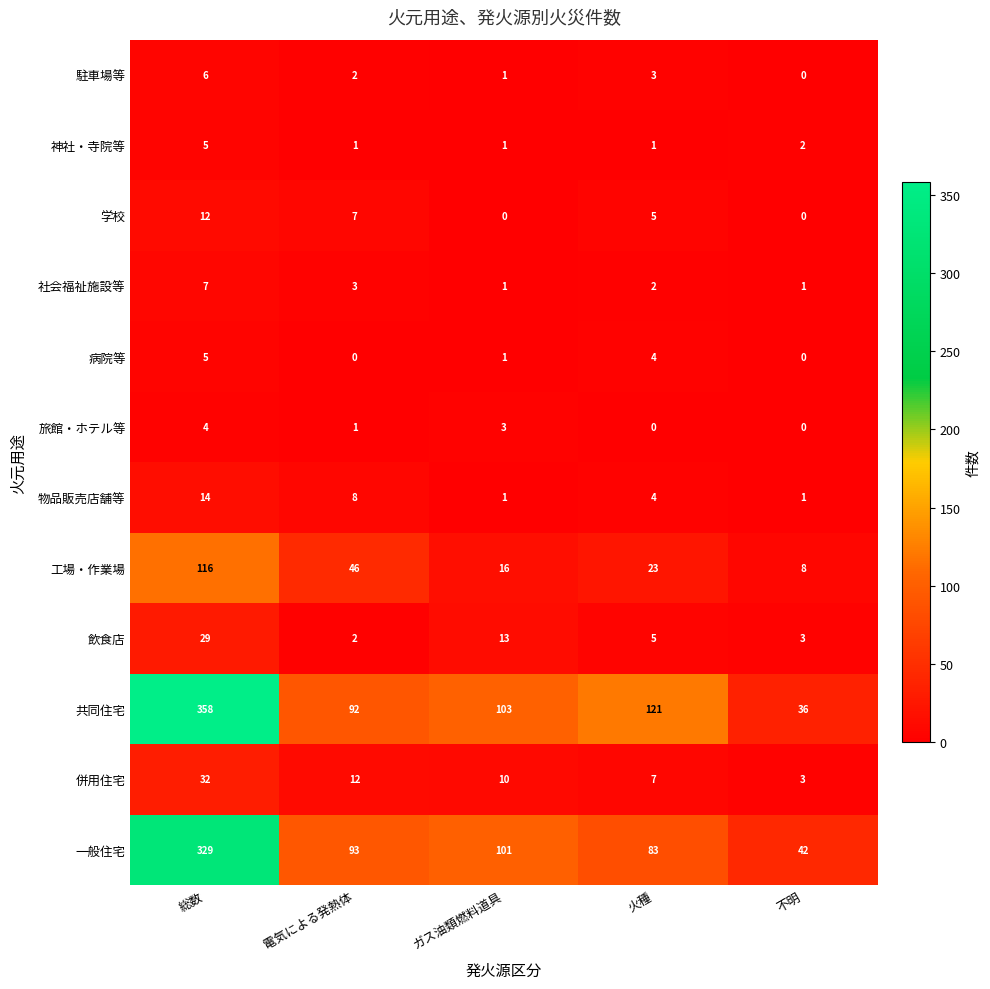

Which category has the highest value across all series?

総数